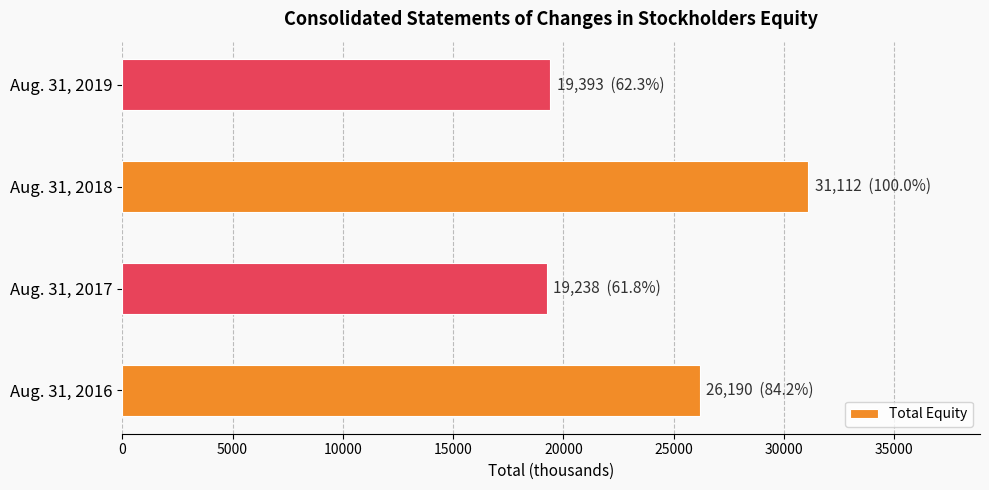

Rank the categories by value from lowest to highest.

Aug. 31, 2017, Aug. 31, 2019, Aug. 31, 2016, Aug. 31, 2018